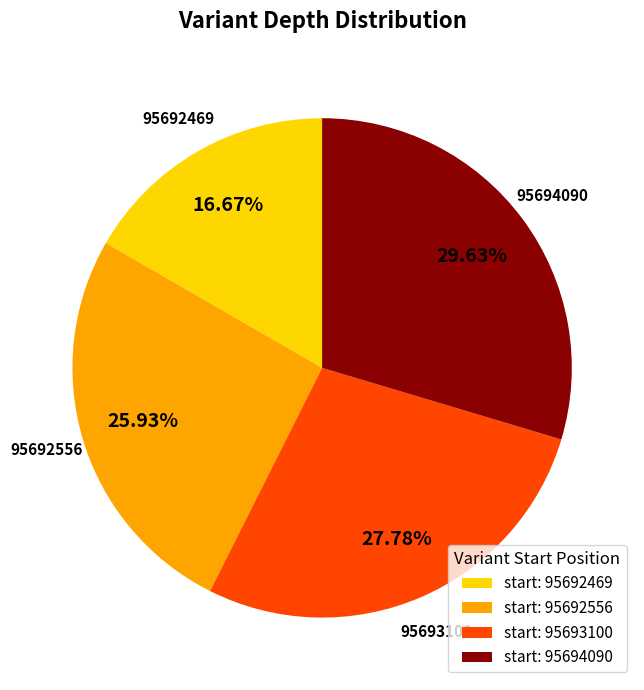

To the nearest percent, what is the difference between the largest and smallest slice percentages?

13%